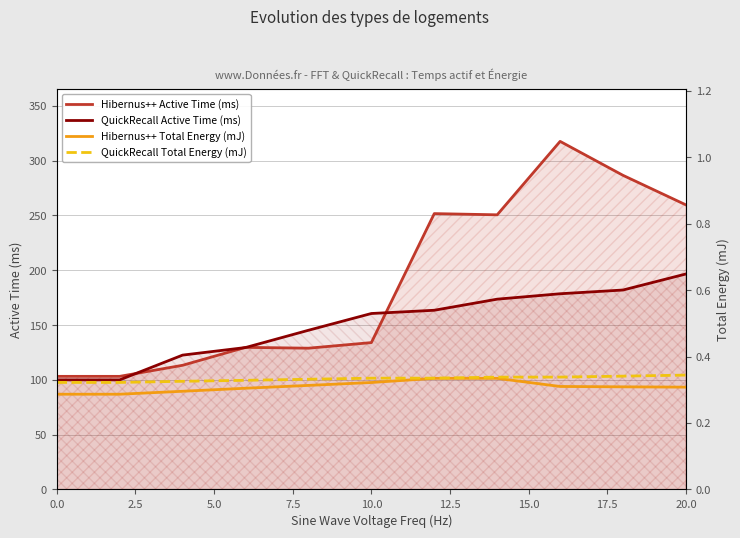

The QuickRecall Active Time (ms) series shows 62.8 at 10.0. True or false?

False